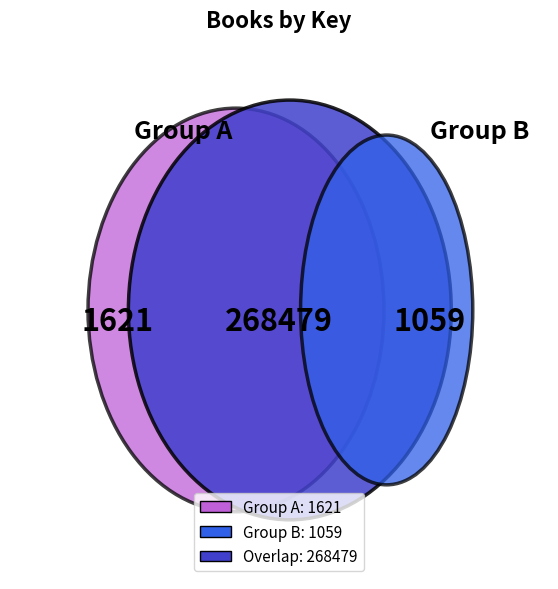

To the nearest percent, what is the difference between the 1 and 6 slice percentages?

4%